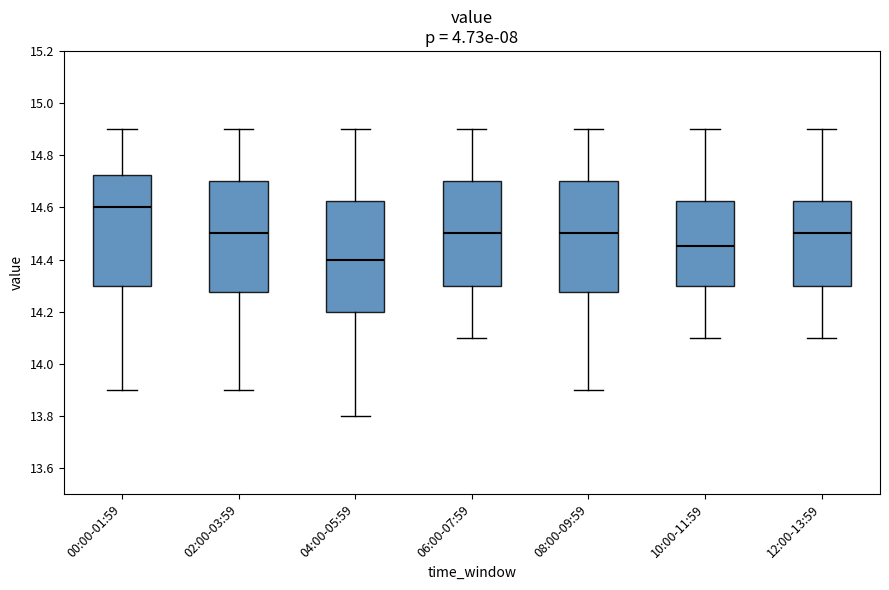

Reading left to right, transcribe this box plot: for each box, give where its median line is, the range the box spans, and where its two whiskers end, as read against the y-axis. The values are not printed on the chart, so give them approximately, as read against the axis.

00:00-01:59: median 14.60, box 14.30 to 14.72, whiskers 13.90 to 14.90
02:00-03:59: median 14.50, box 14.28 to 14.70, whiskers 13.90 to 14.90
04:00-05:59: median 14.40, box 14.20 to 14.62, whiskers 13.80 to 14.90
06:00-07:59: median 14.50, box 14.30 to 14.70, whiskers 14.10 to 14.90
08:00-09:59: median 14.50, box 14.28 to 14.70, whiskers 13.90 to 14.90
10:00-11:59: median 14.46, box 14.30 to 14.62, whiskers 14.10 to 14.90
12:00-13:59: median 14.50, box 14.30 to 14.62, whiskers 14.10 to 14.90